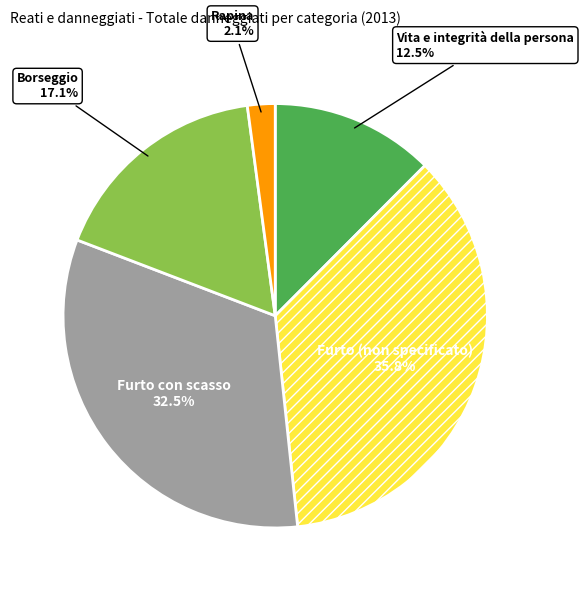

Does any single category account for the majority?

No